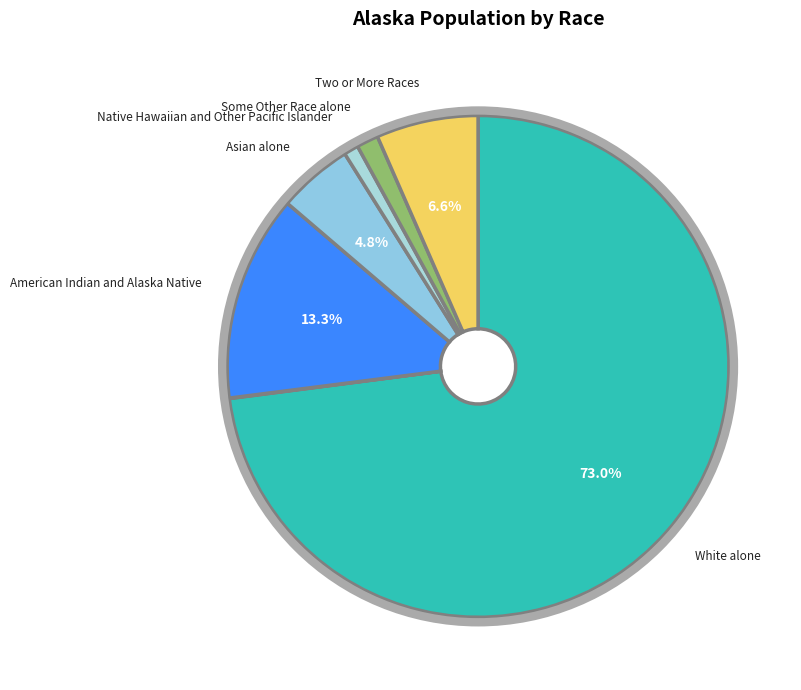

Count the number of slices in the pie.

7